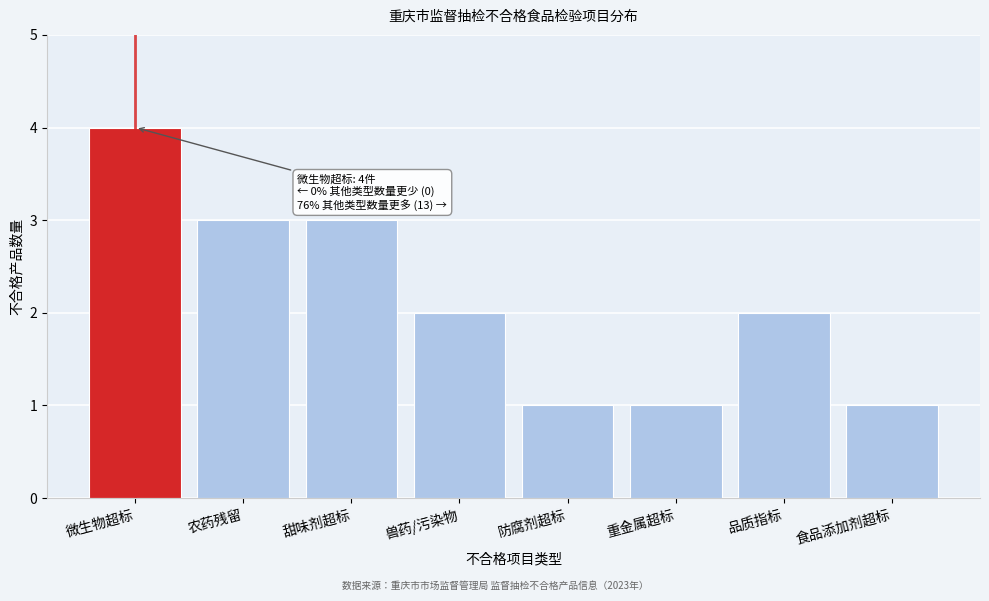

Reading left to right, what are all the values shown in this chart?

4	3	3	2	1	1	2	1